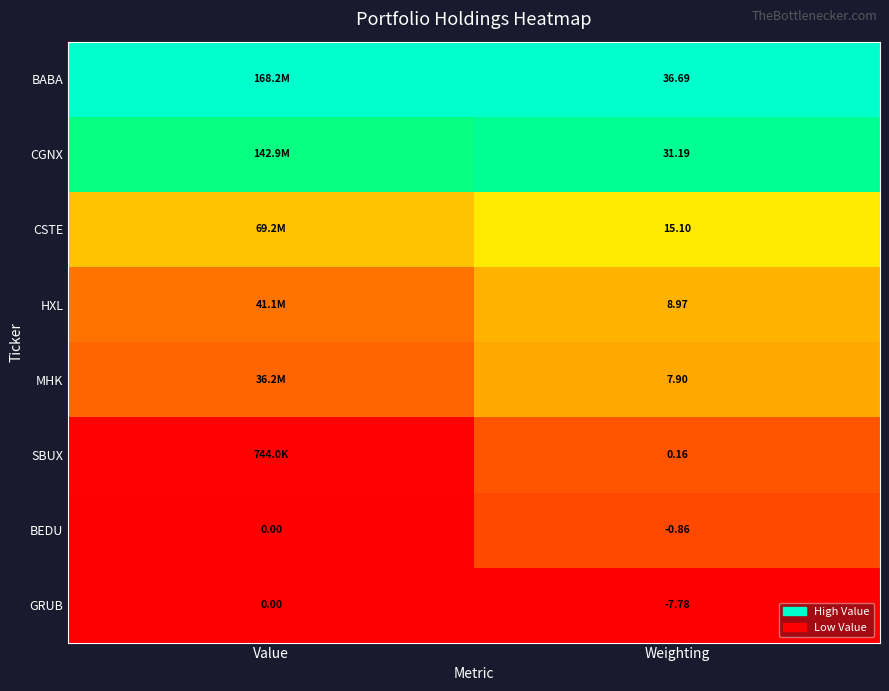

At Weighting, list the series in order from largest to smallest.

BABA, CGNX, CSTE, HXL, MHK, SBUX, BEDU, GRUB